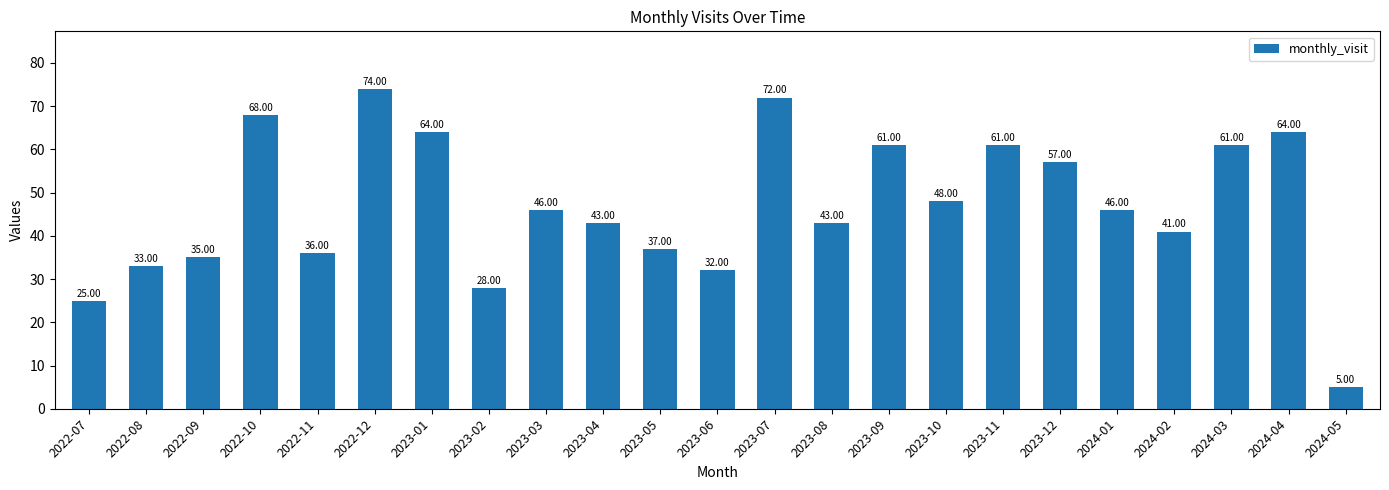

What is the difference between the maximum and minimum values?

69